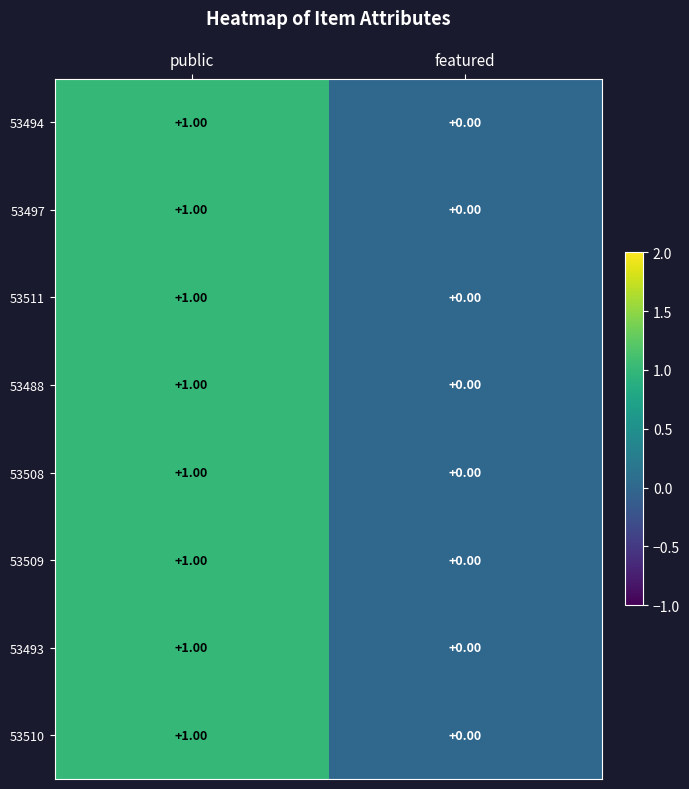

What is the total value across all series at public?

8